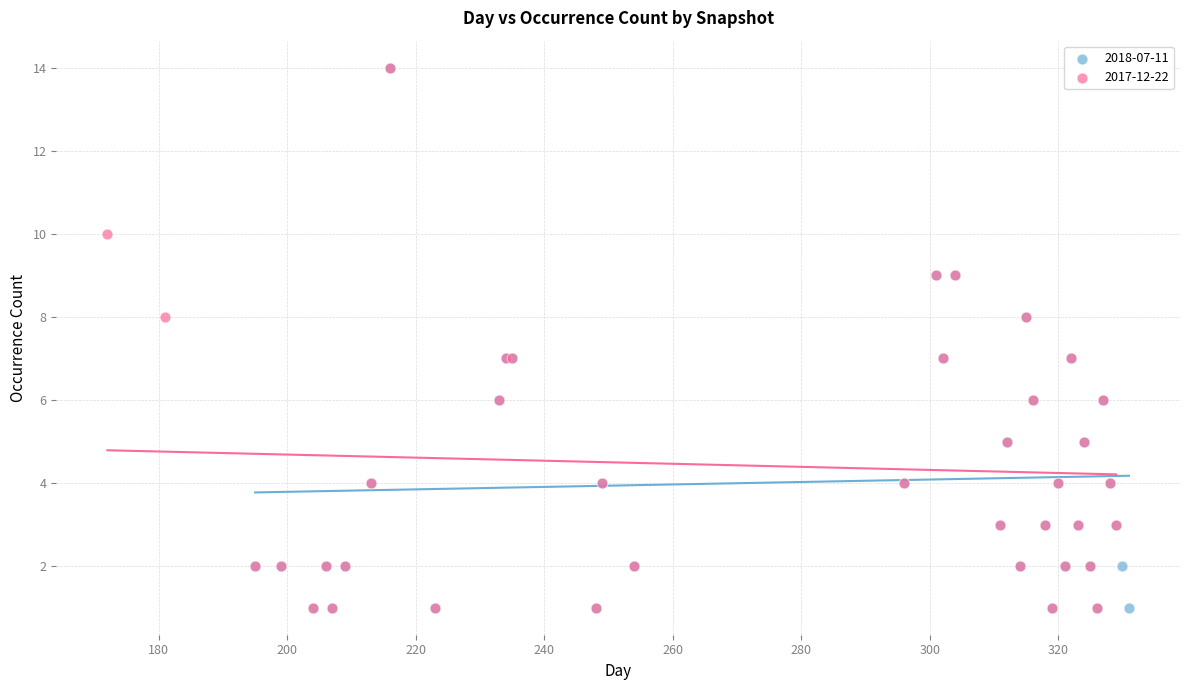

What are all the series names shown in the legend?

2018-07-11, 2017-12-22